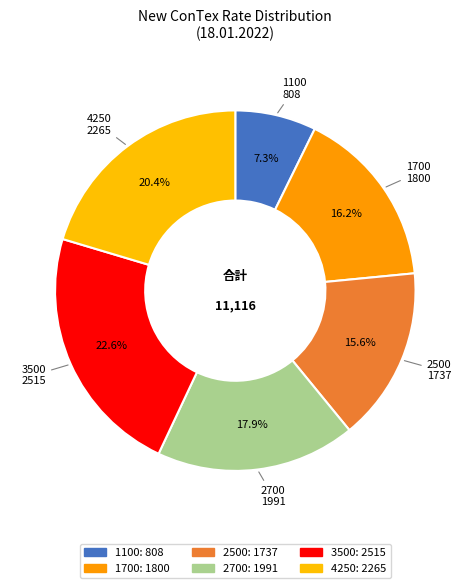

Count the number of slices in the pie.

6